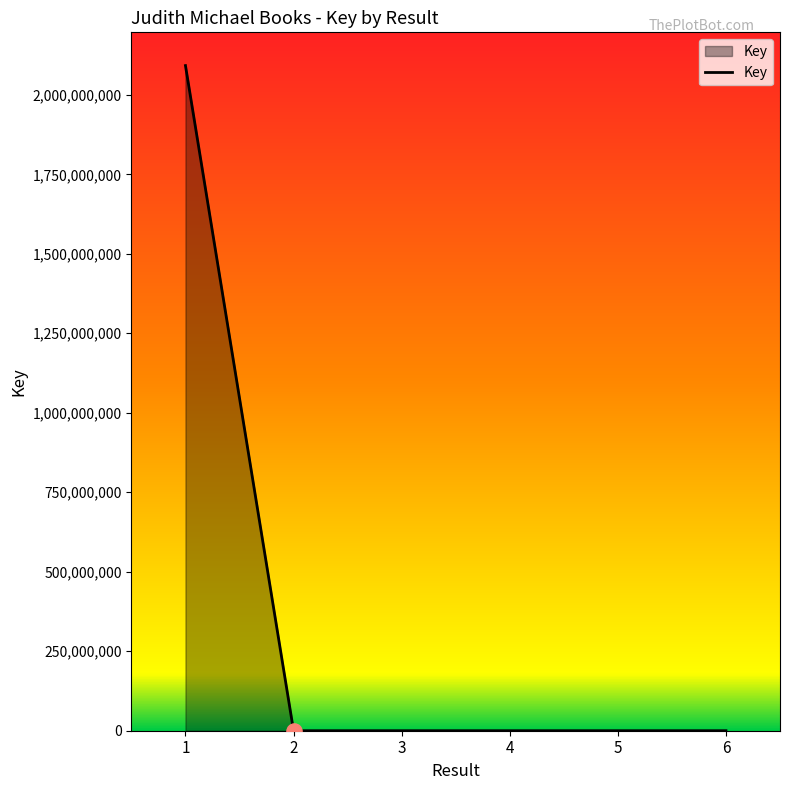

What is the difference between the maximum and minimum values?

2091919611